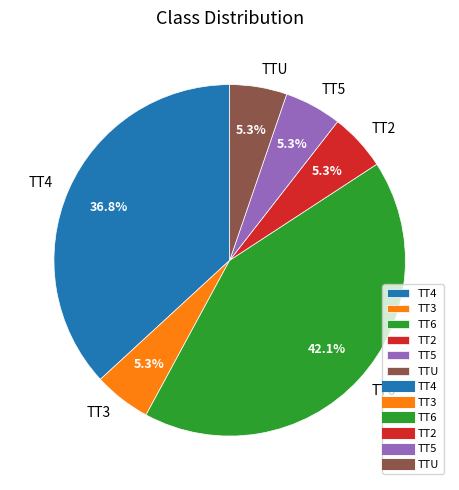

What percentage is the TT6 slice, to the nearest percent?

42%